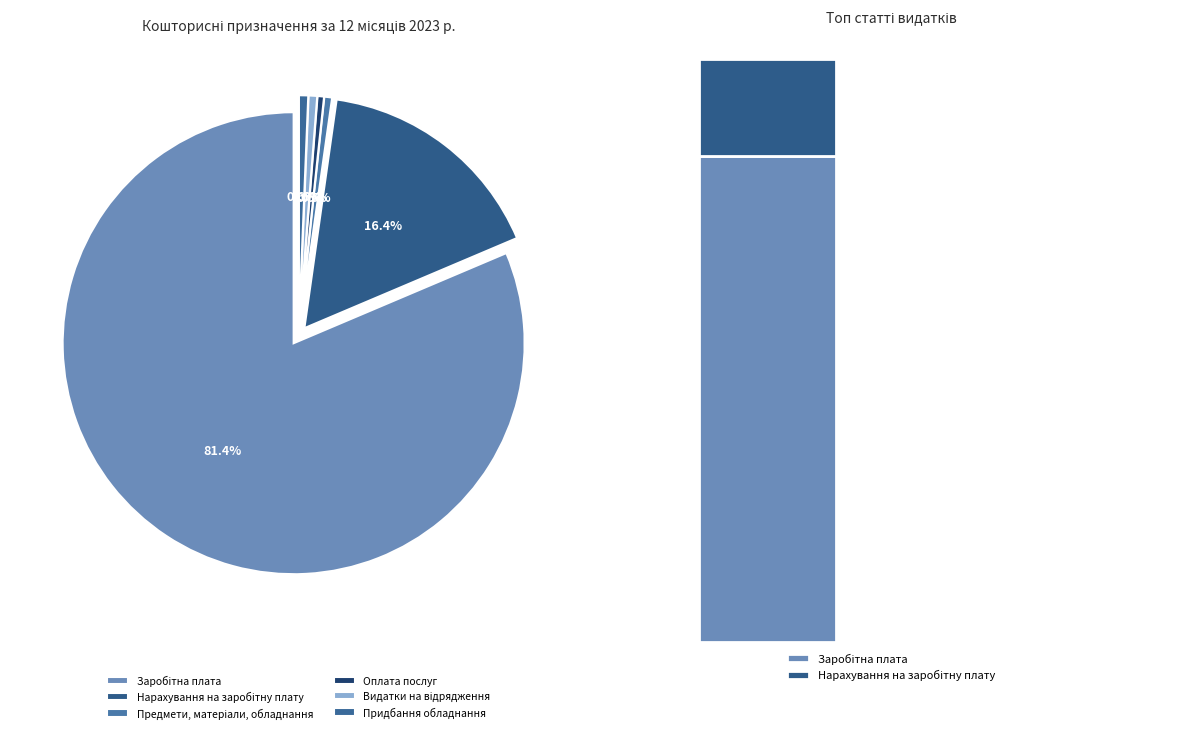

What percentage is NOT represented by Видатки на відрядження?

99.4%